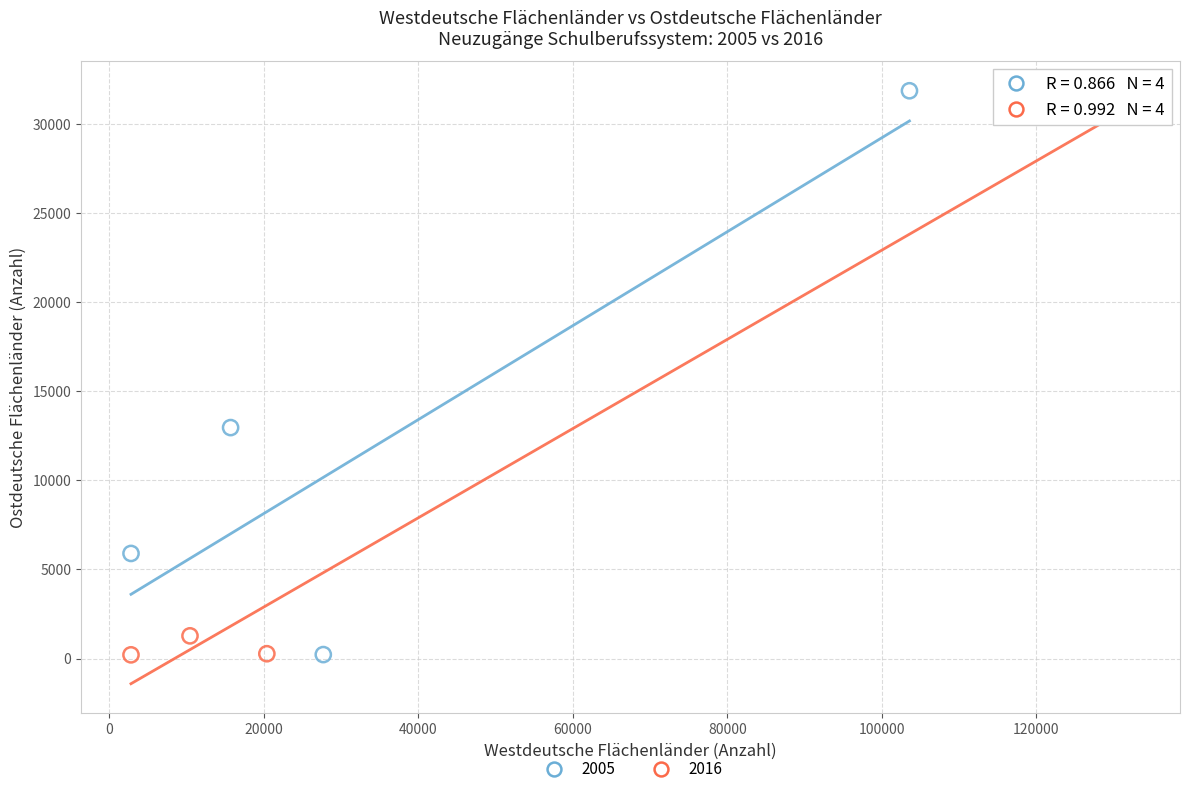

Which series contains the highest Y value?

2005